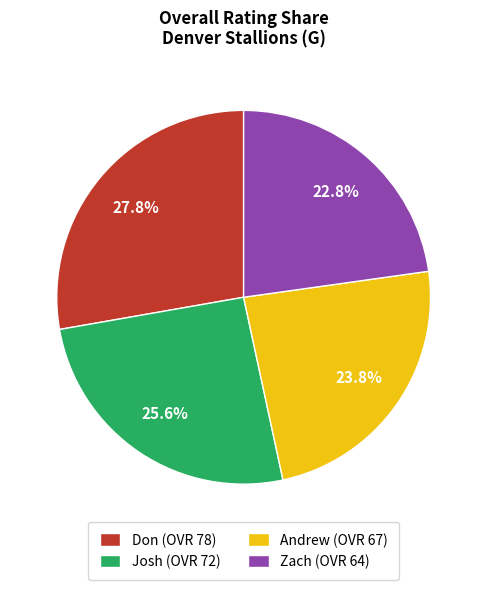

Is Josh the majority of the pie?

No